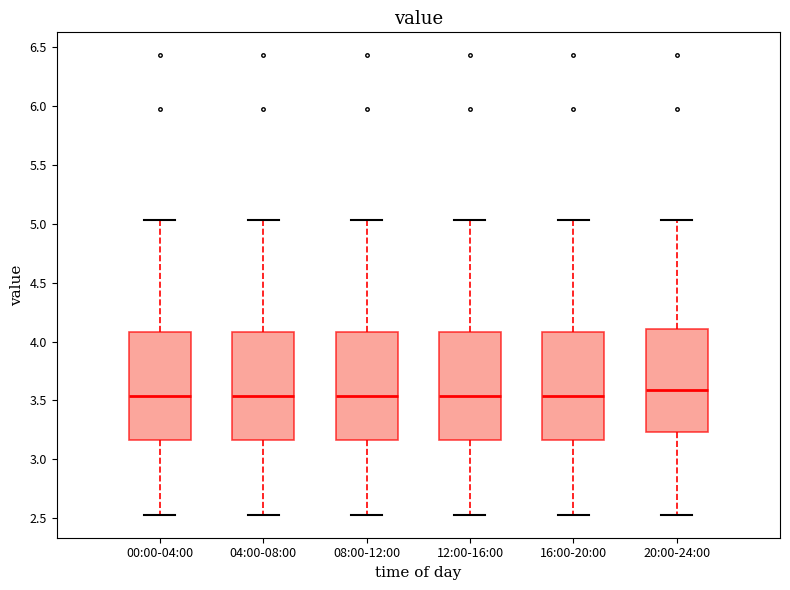

Reading left to right, transcribe this box plot: for each box, give where its median line is, the range the box spans, and where its two whiskers end, as read against the y-axis. The values are not printed on the chart, so give them approximately, as read against the axis.

00:00-04:00: median 3.55, box 3.15 to 4.10, whiskers 2.55 to 5.05
04:00-08:00: median 3.55, box 3.15 to 4.10, whiskers 2.55 to 5.05
08:00-12:00: median 3.55, box 3.15 to 4.10, whiskers 2.55 to 5.05
12:00-16:00: median 3.55, box 3.15 to 4.10, whiskers 2.55 to 5.05
16:00-20:00: median 3.55, box 3.15 to 4.10, whiskers 2.55 to 5.05
20:00-24:00: median 3.60, box 3.25 to 4.10, whiskers 2.55 to 5.05